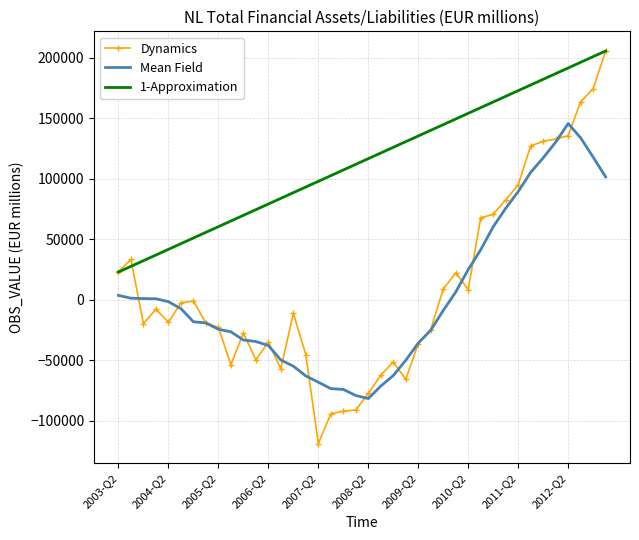

Which series has the largest total across all categories?

1-Approximation